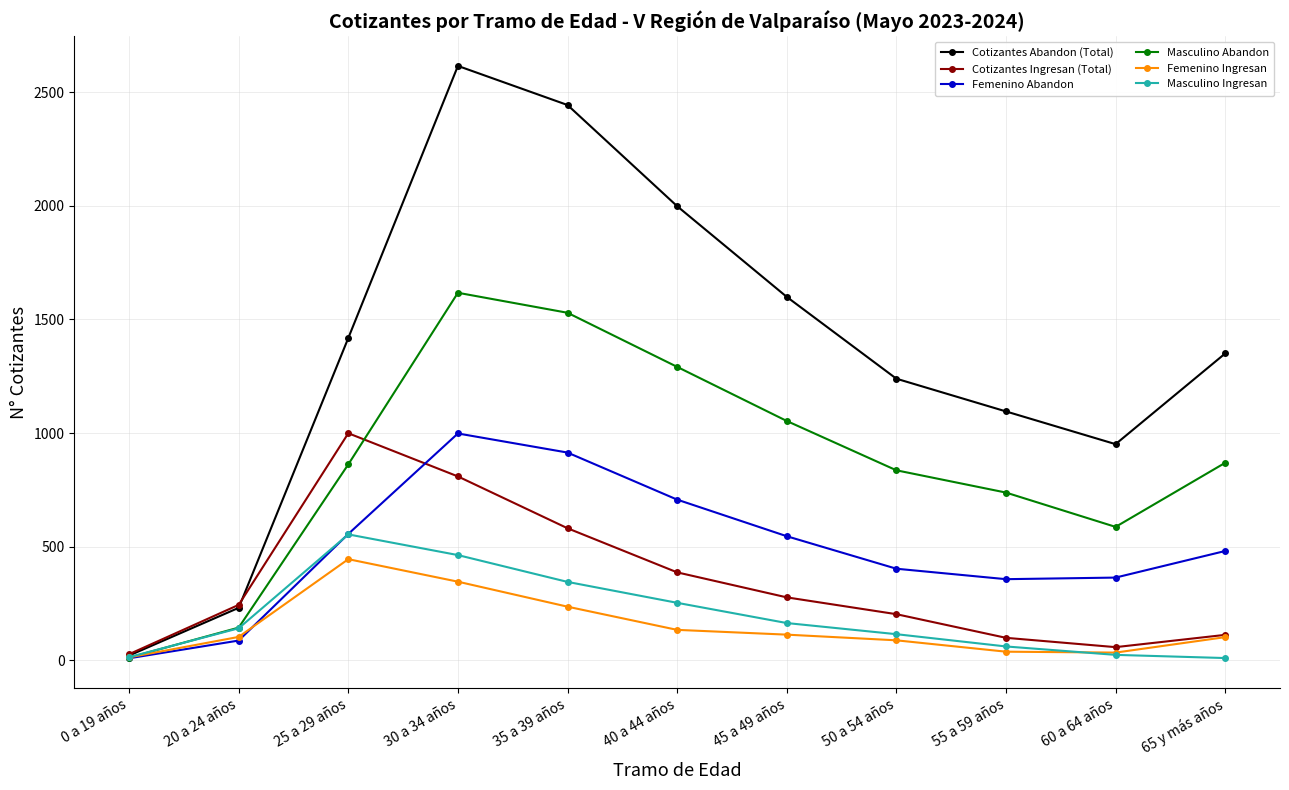

What is the difference between the second highest and minimum values in the Masculino Abandon series?

1517